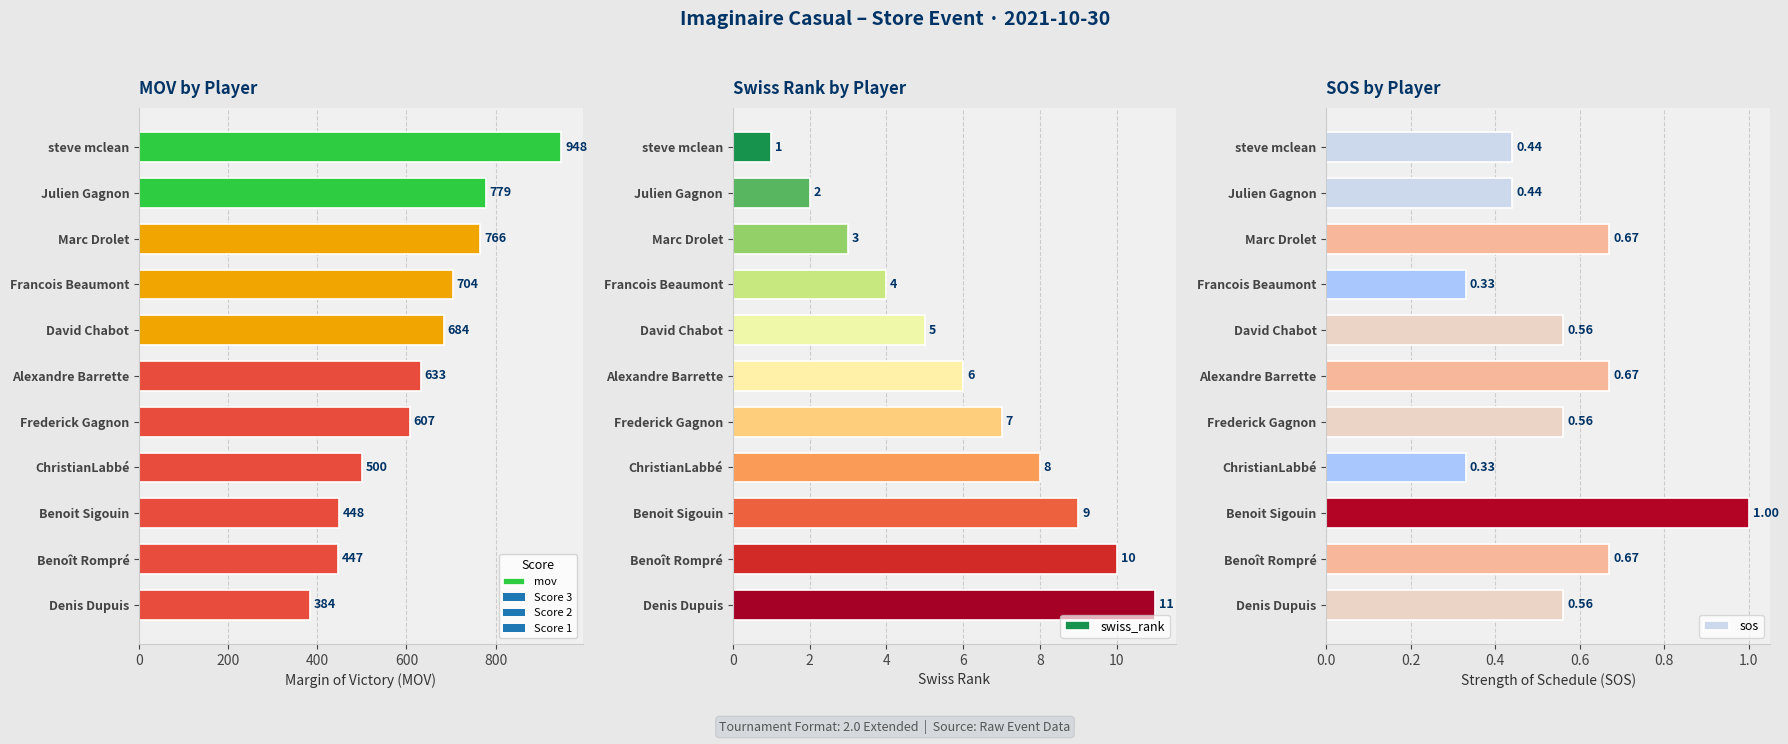

How many groups of bars are there?

11